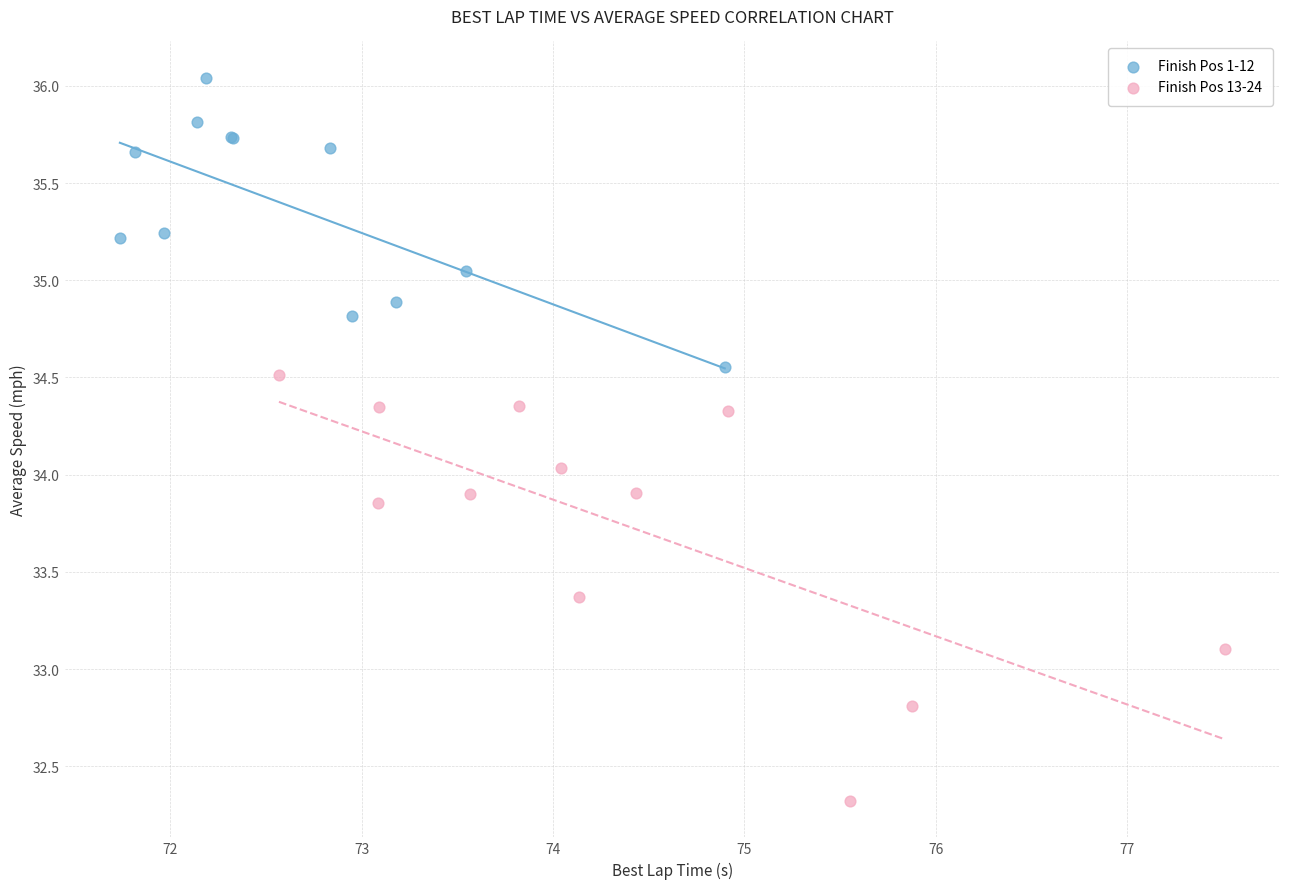

Which series reaches the maximum Y coordinate?

Finish Pos 1-12